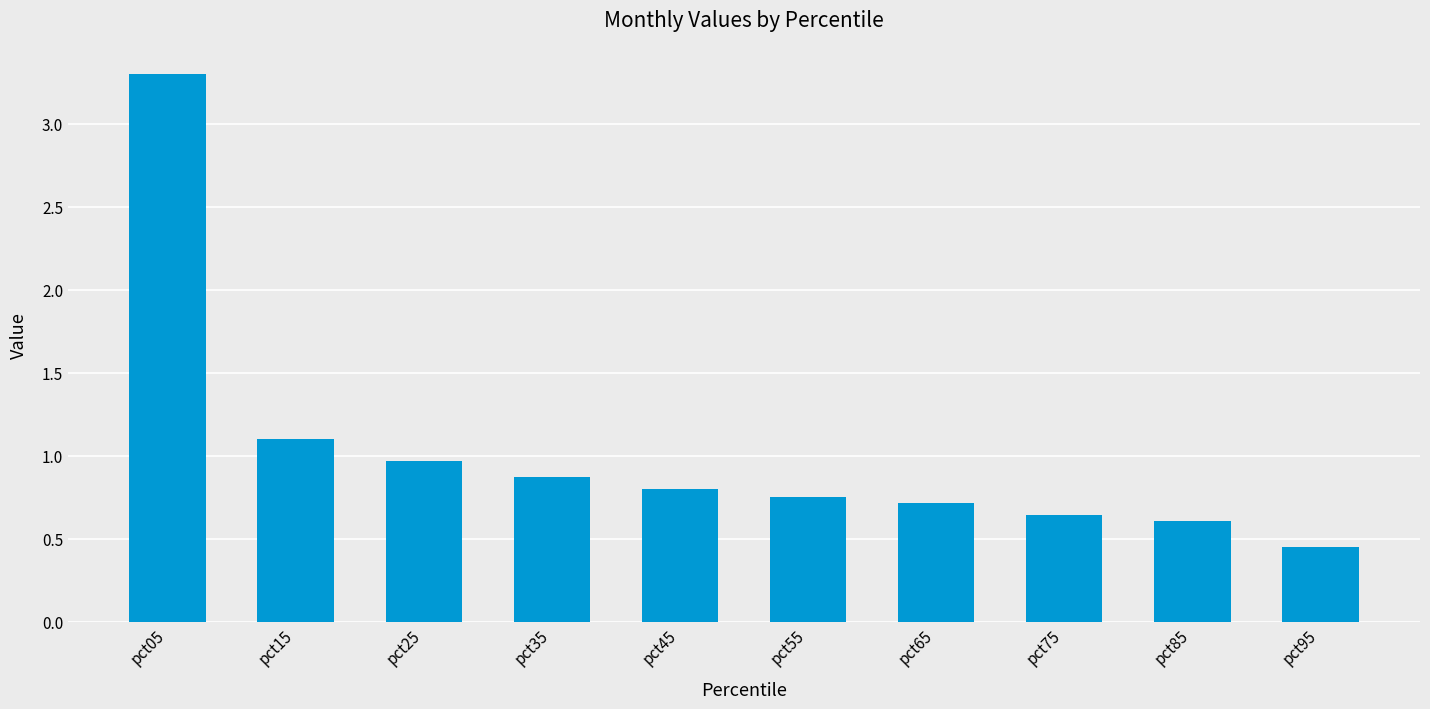

The chart shows a value of 1.5 at pct05. True or false?

False